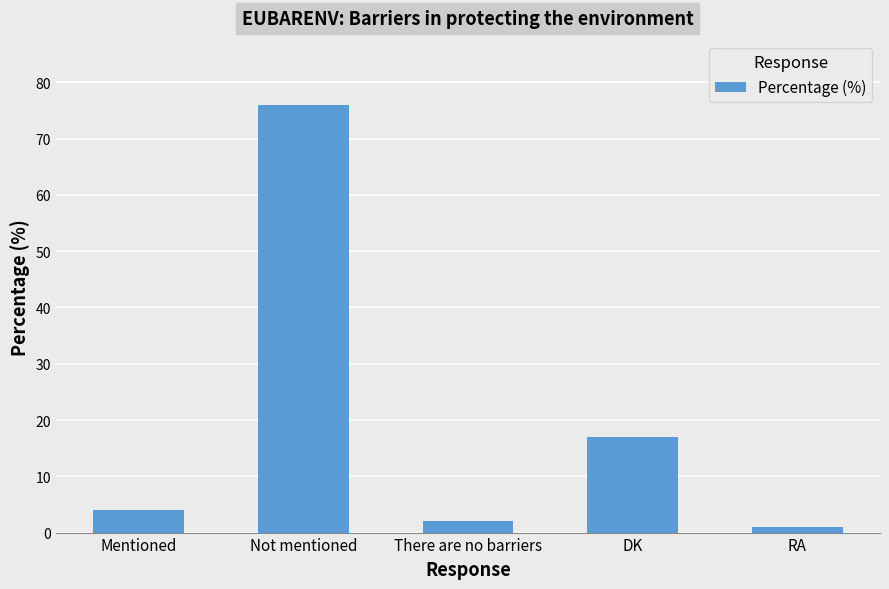

What is the value of the 2nd bar from the left?

76